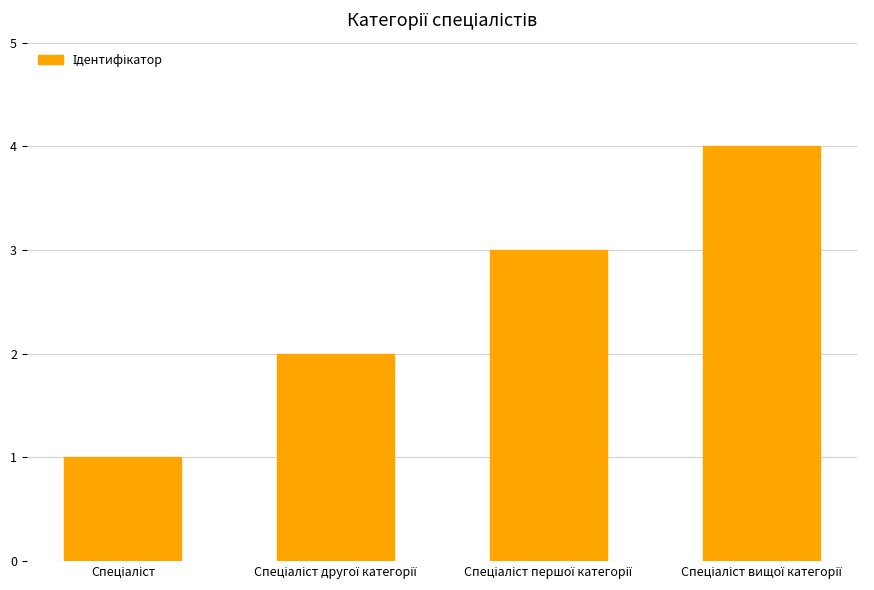

What is the maximum value shown in the chart?

4